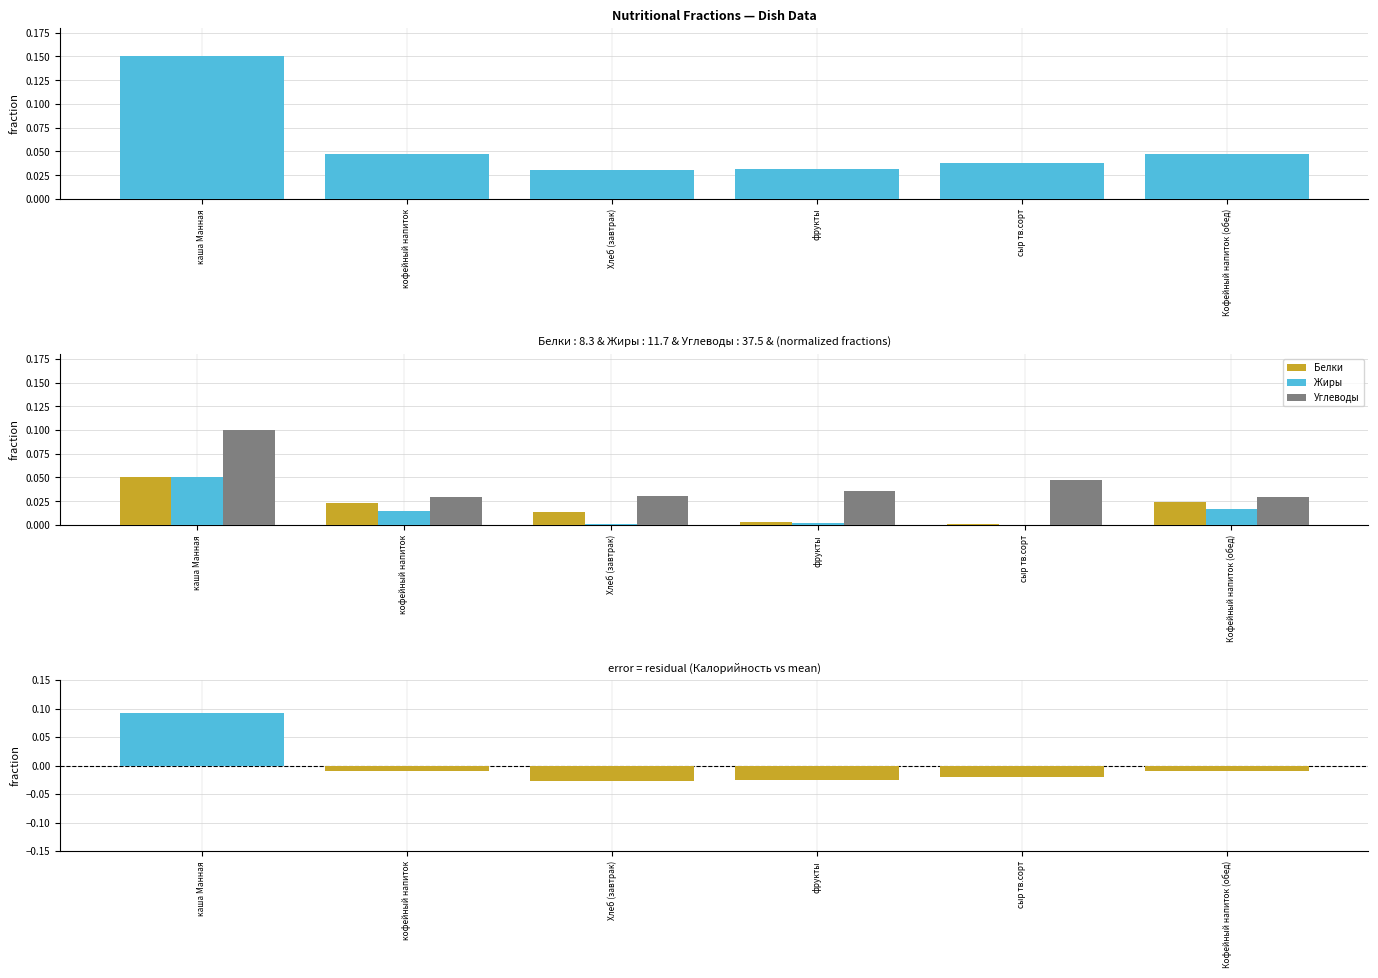

List the series in order of their peak value, lowest first.

Белки, Жиры, error, Углеводы, Калорийность